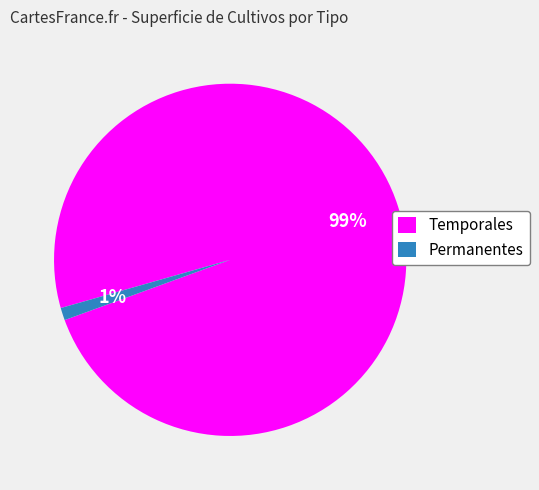

The Permanentes slice represents 1% of the pie. True or false?

True